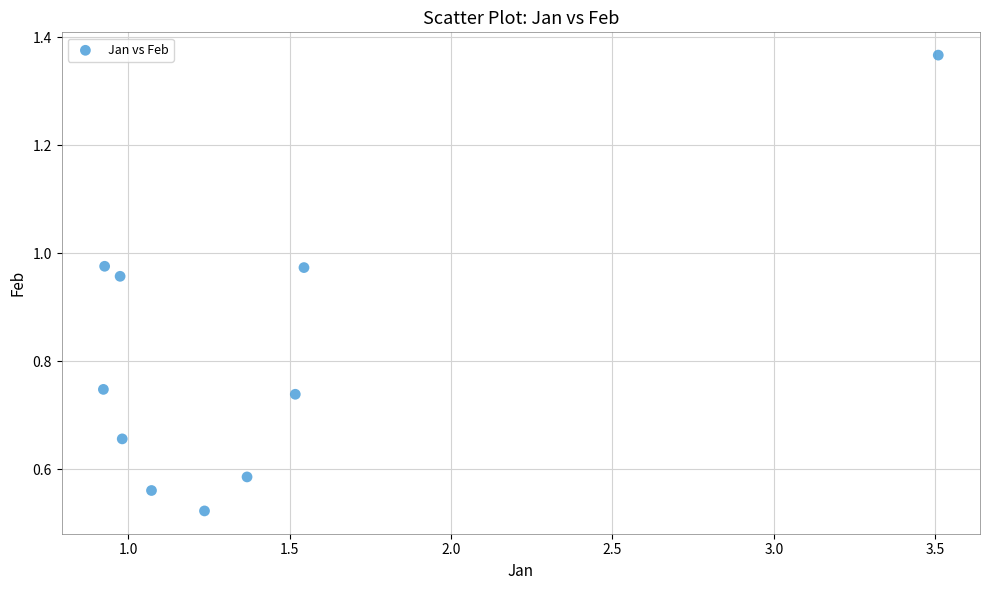

What is the range of Y values (max minus min)?

0.8